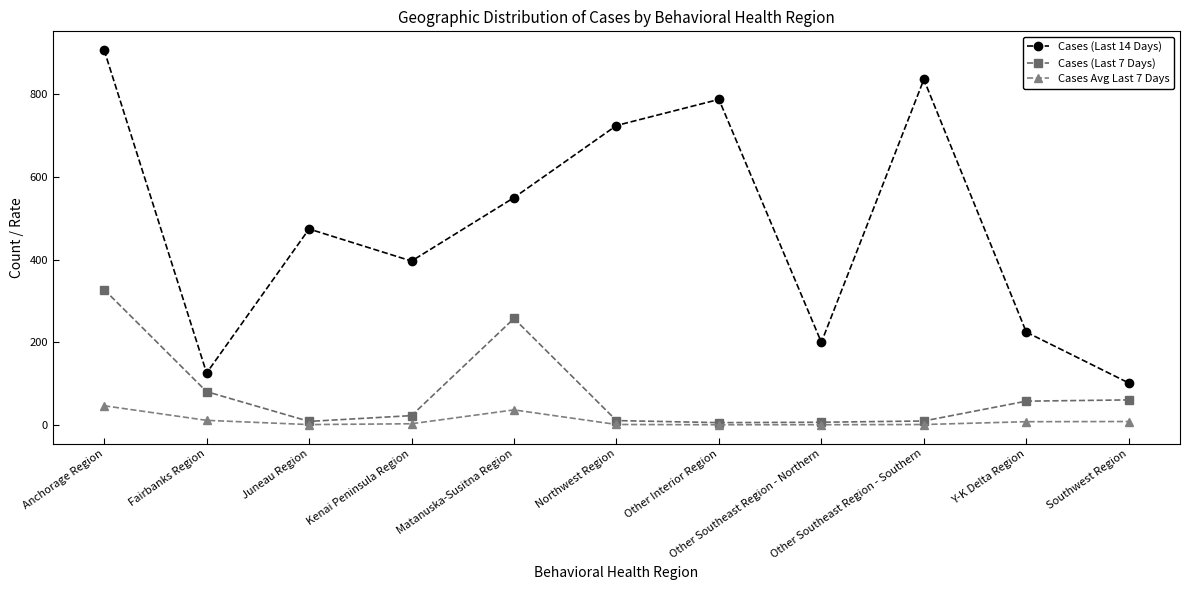

How many data points in Cases Avg Last 7 Days are above 3?

6